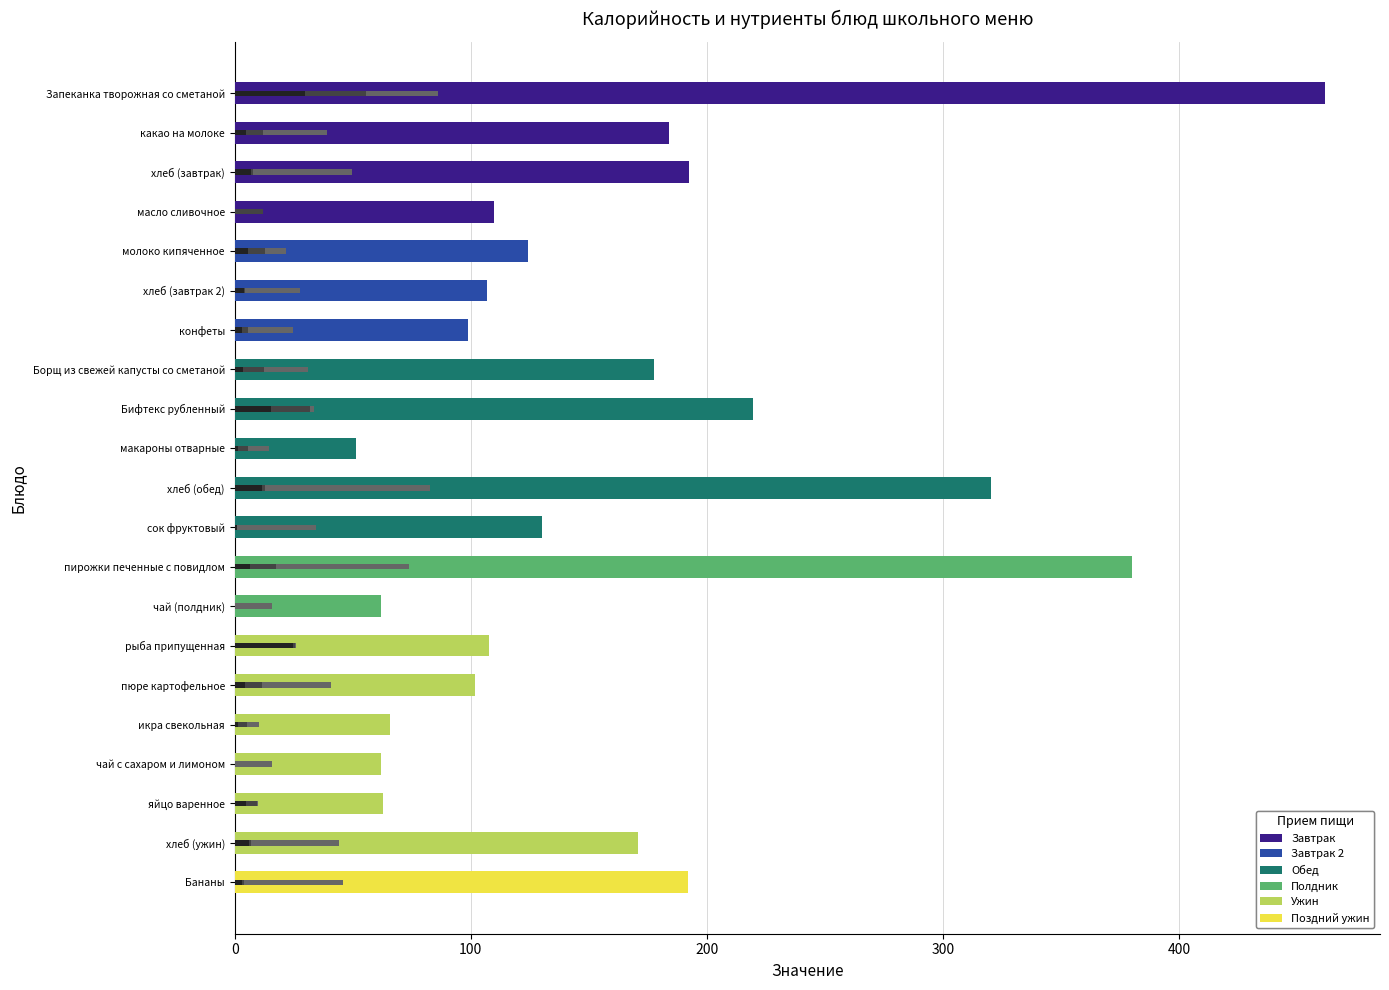

What is the average value?

161.0